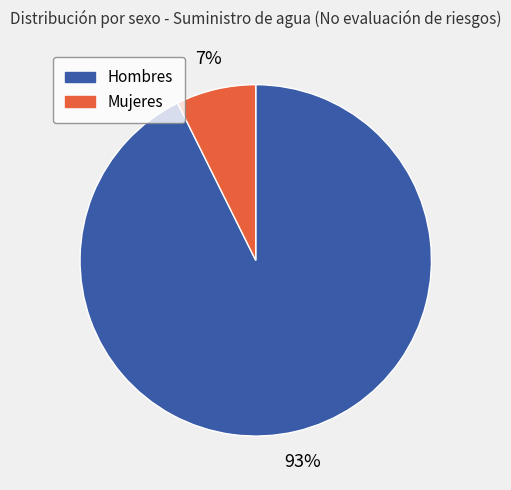

To the nearest percent, what is the average slice percentage?

50%